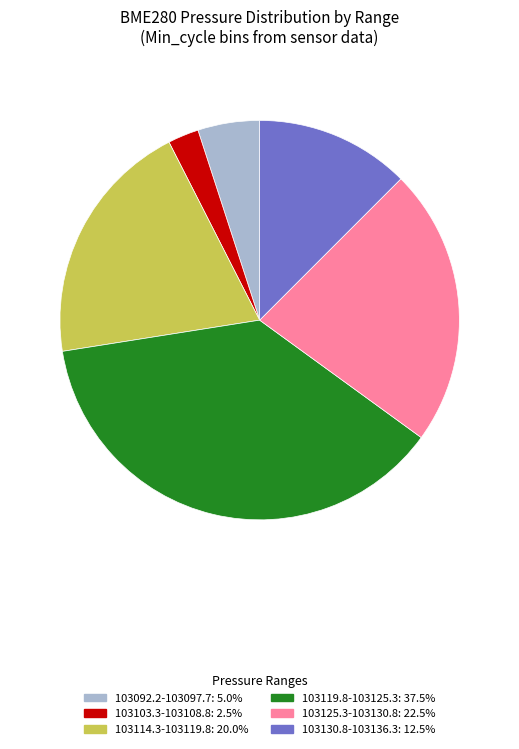

Is there any slice that represents more than half of the pie?

No